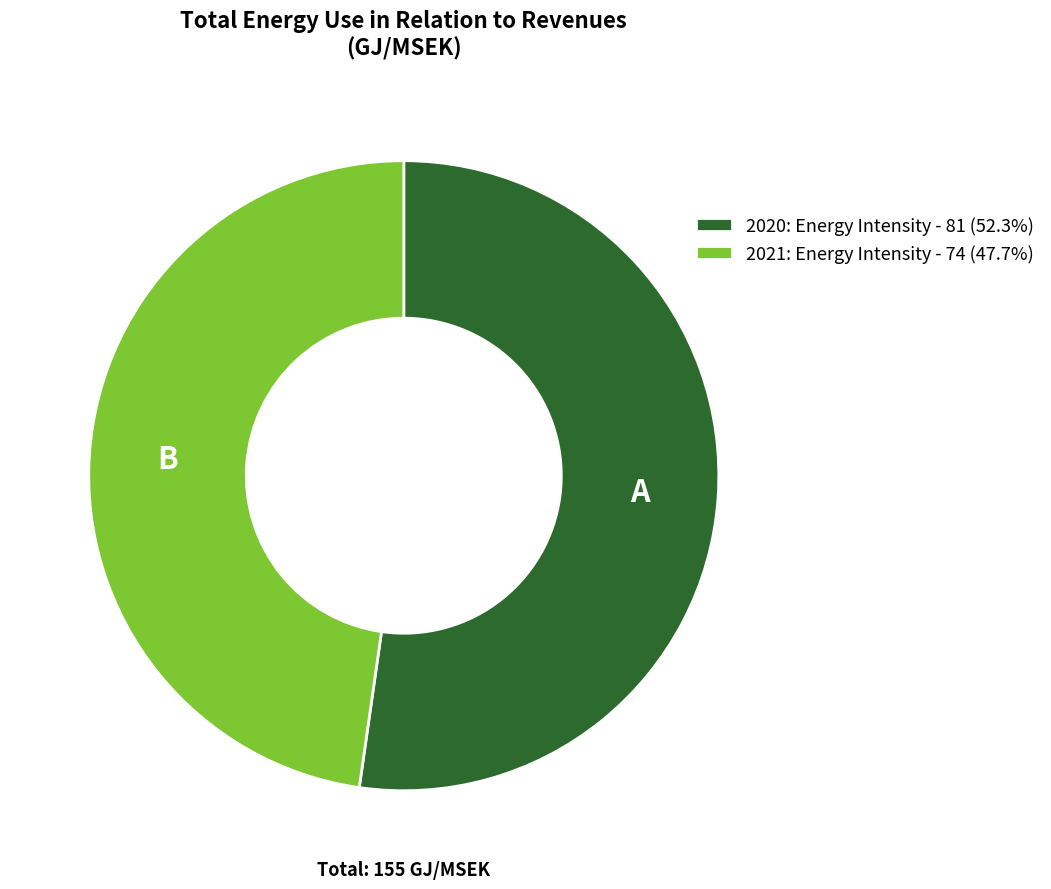

Is it true that 2021 is 48% of the pie?

True